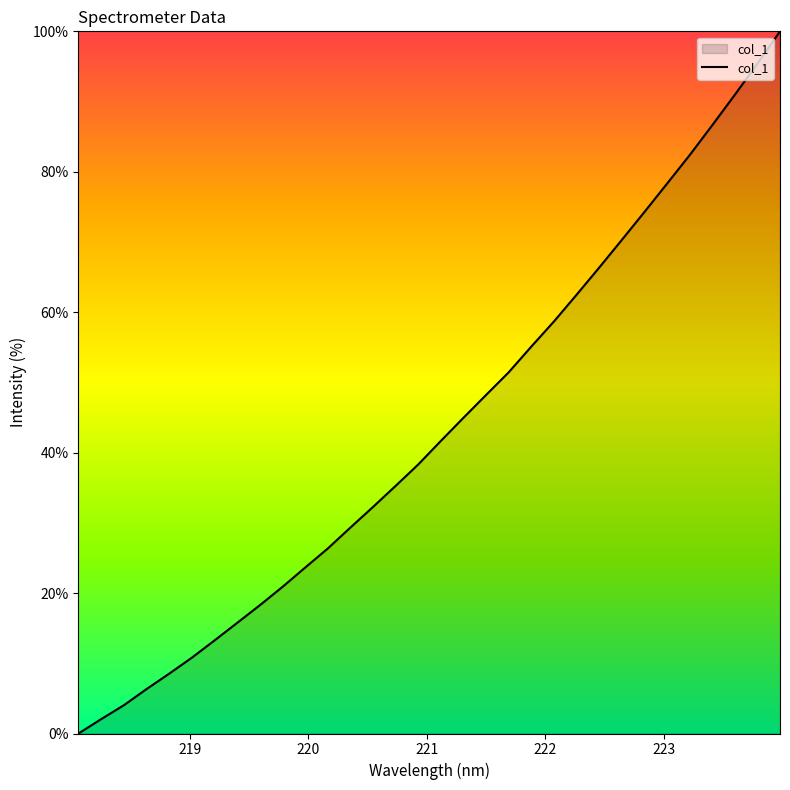

What is the difference between the maximum and minimum values?

100.0